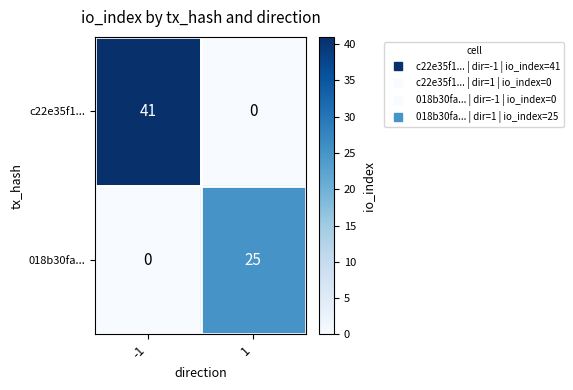

What is the maximum value shown in the chart?

41